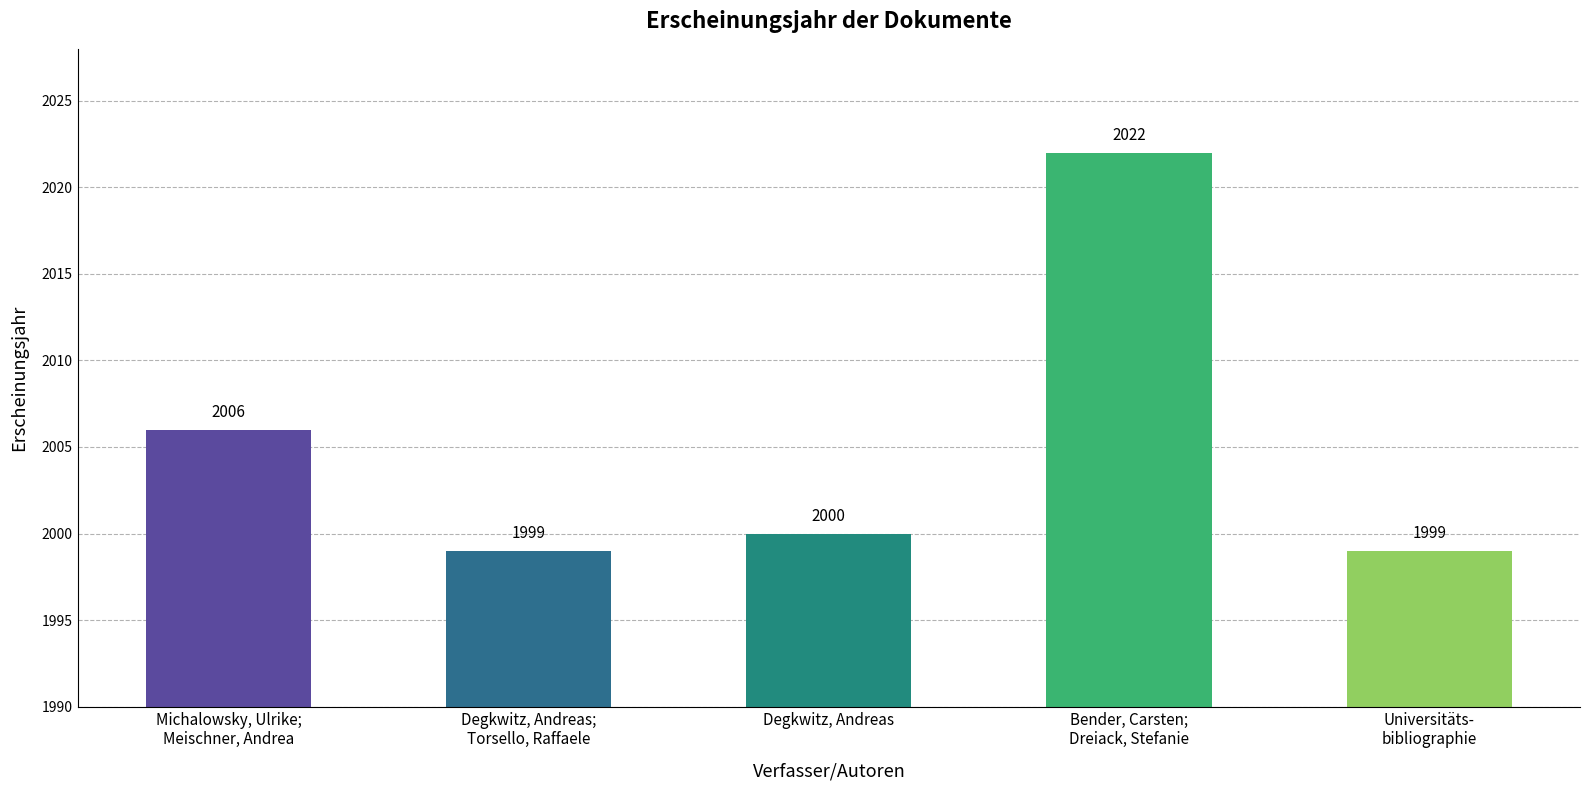

Reading right to left, extract all data points from this chart.

Universitäts-
bibliographie=1999	Bender, Carsten;
Dreiack, Stefanie=2022	Degkwitz, Andreas=2000	Degkwitz, Andreas;
Torsello, Raffaele=1999	Michalowsky, Ulrike;
Meischner, Andrea=2006